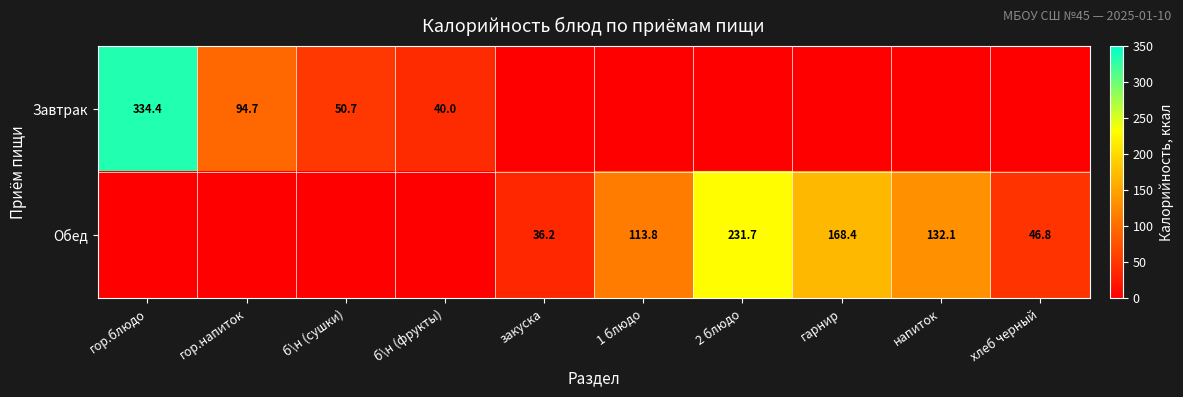

Is the value of Обед at закуска greater than the value of Завтрак at гор.блюдо?

No